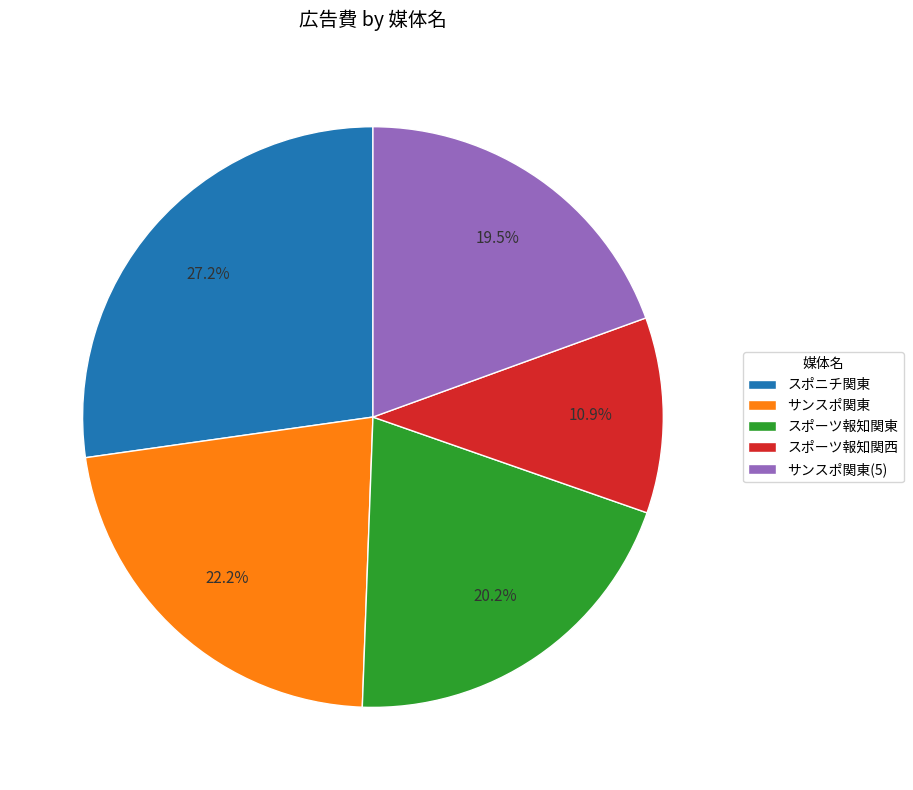

To the nearest percent, what is the difference between the largest and smallest slice percentages?

16%